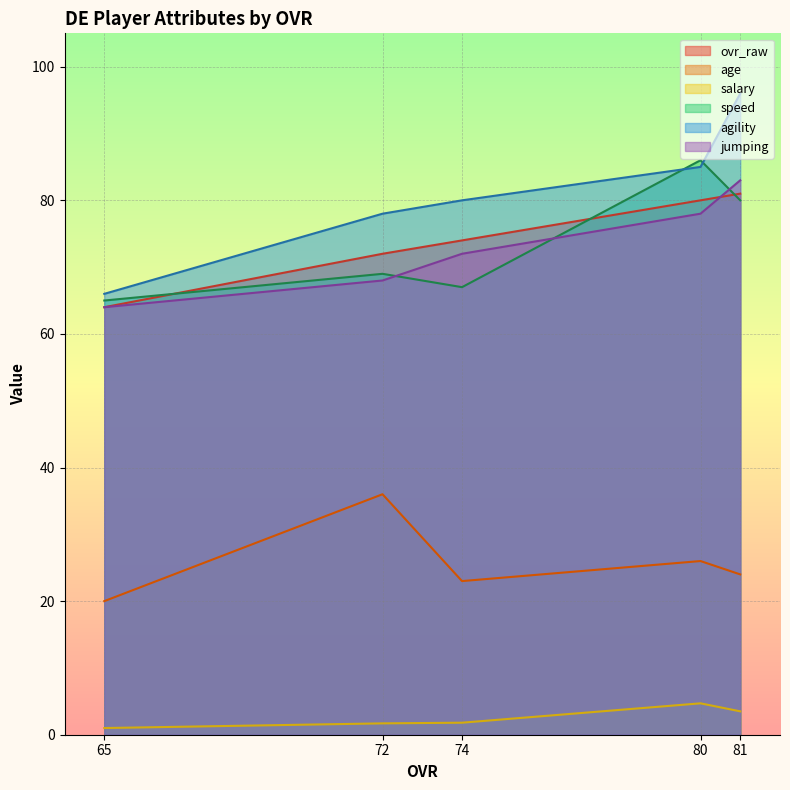

At which label is agility closest to 81?

74